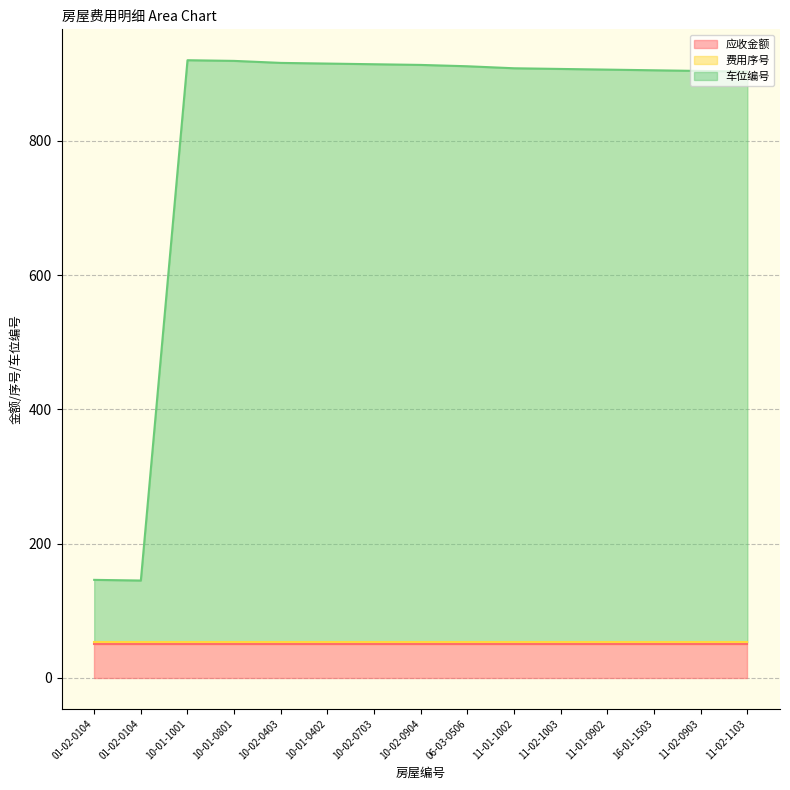

What is the difference between the highest and lowest values at 10-02-0703?

858